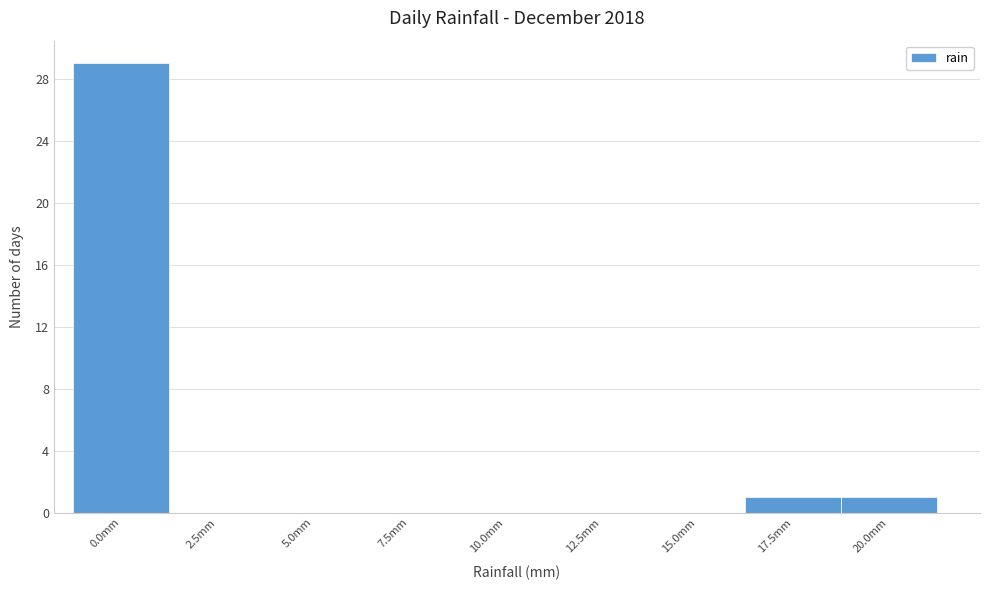

Reading left to right, what are all the values shown in this chart?

0.0mm=29	2.5mm=0	5.0mm=0	7.5mm=0	10.0mm=0	12.5mm=0	15.0mm=0	17.5mm=1	20.0mm=1